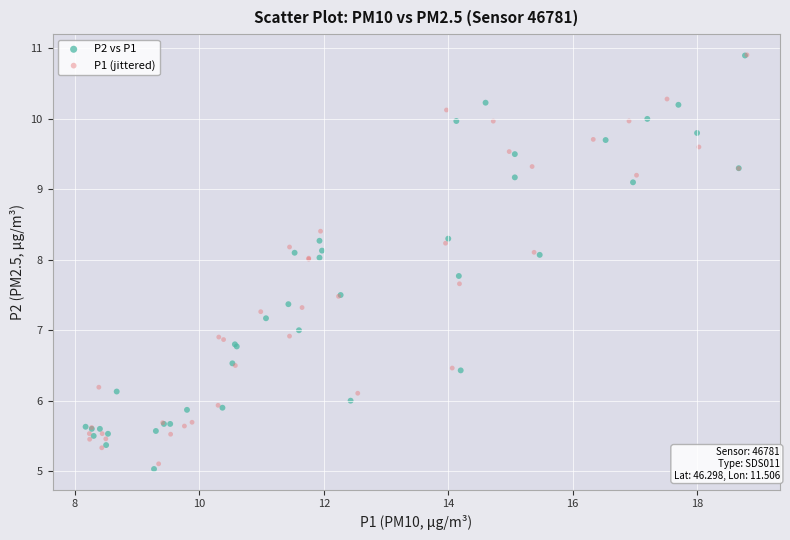

Which series has the widest spread of Y values?

P2 vs P1